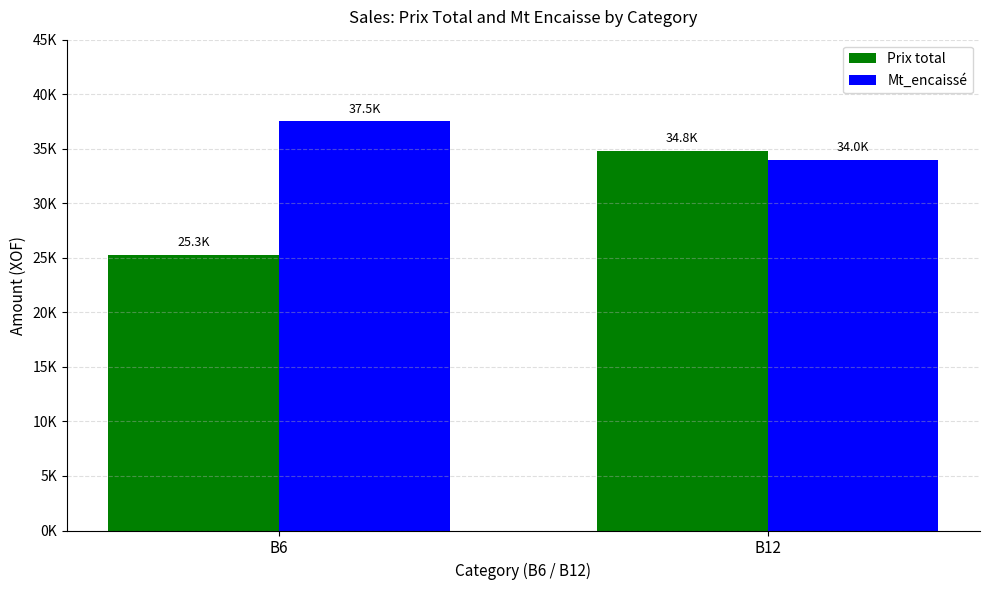

Rank the categories by Mt_encaissé value from highest to lowest.

B6, B12